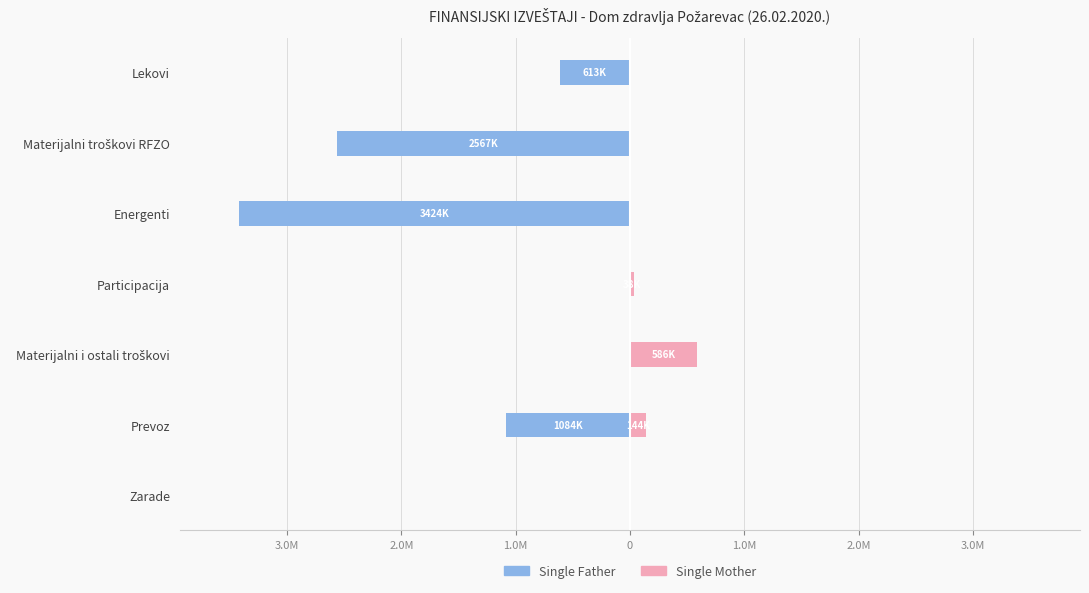

Is the value of Single Father at Energenti greater than the value of Single Mother at Materijalni troškovi RFZO?

No